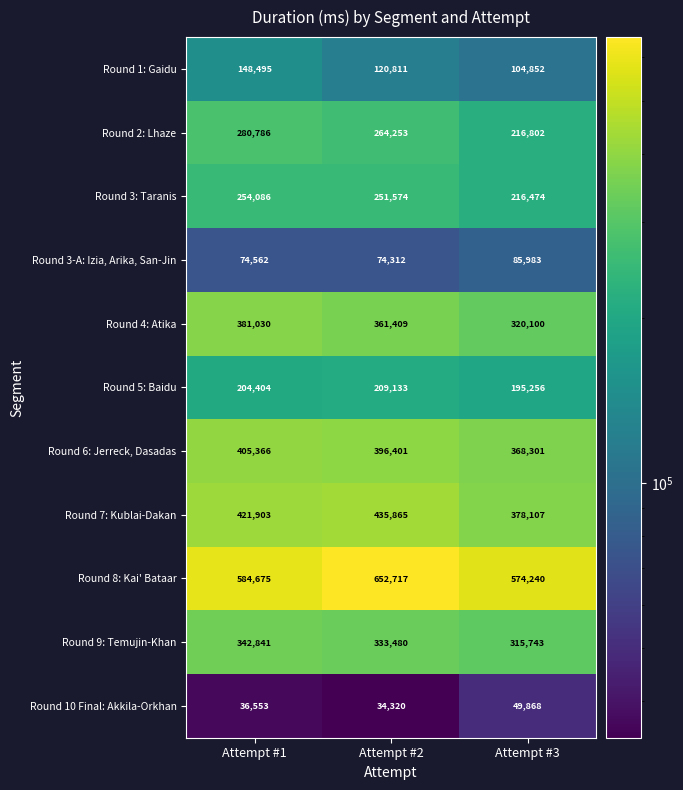

What is the sum of the Round 6: Jerreck, Dasadas values at Attempt #3 and Attempt #2?

764702